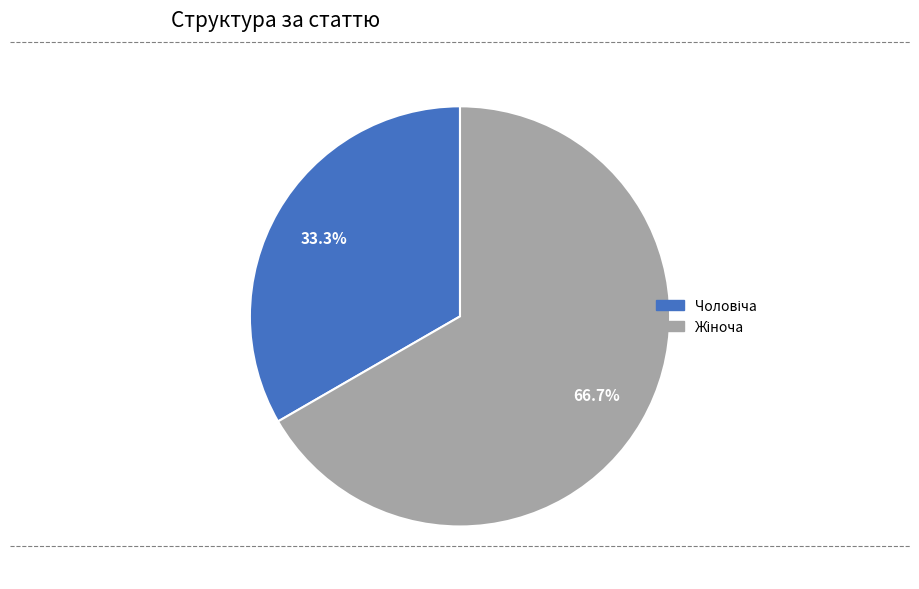

Is there a majority slice in this chart?

Yes